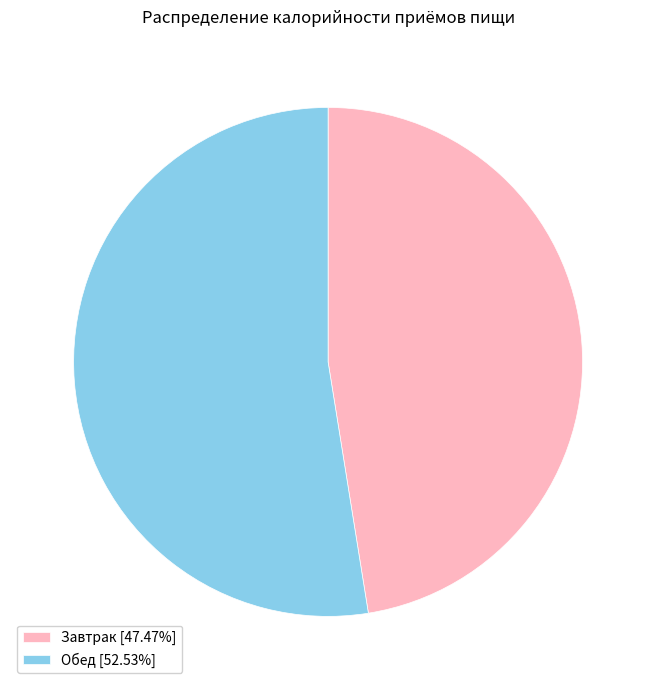

Does Обед [52.53%] represent more than half of the total?

Yes